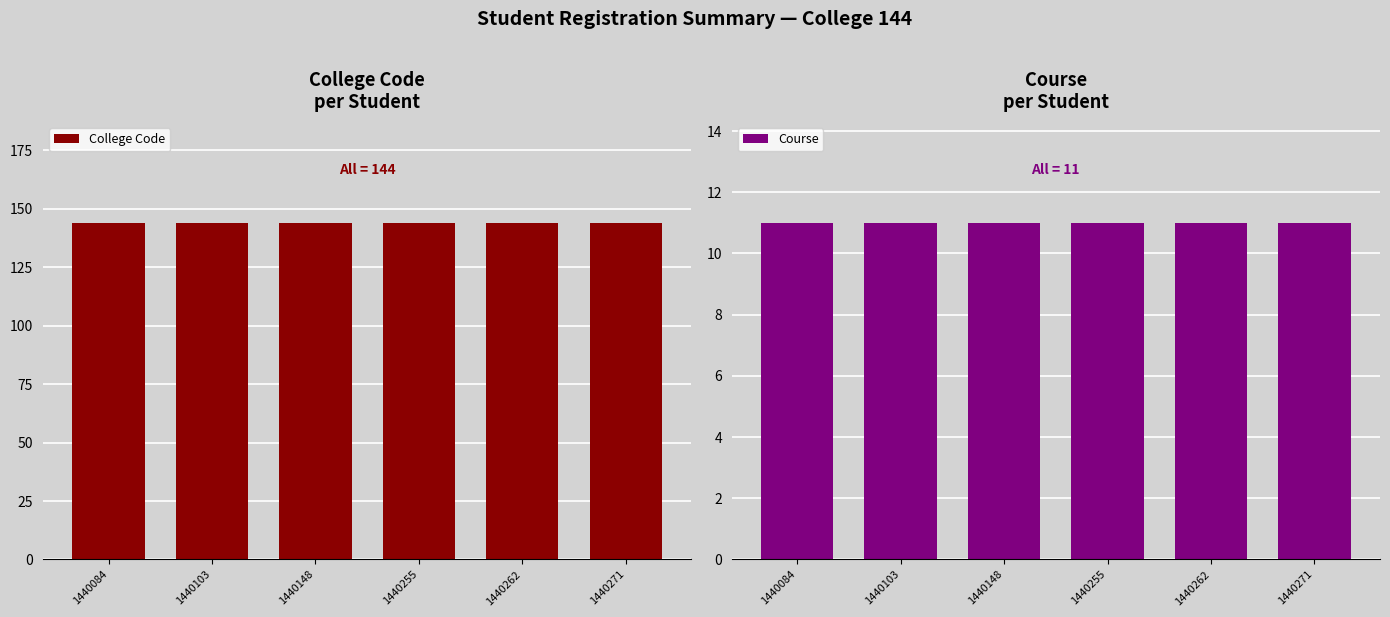

Rank the series by their average value, from highest to lowest.

College Code, Course